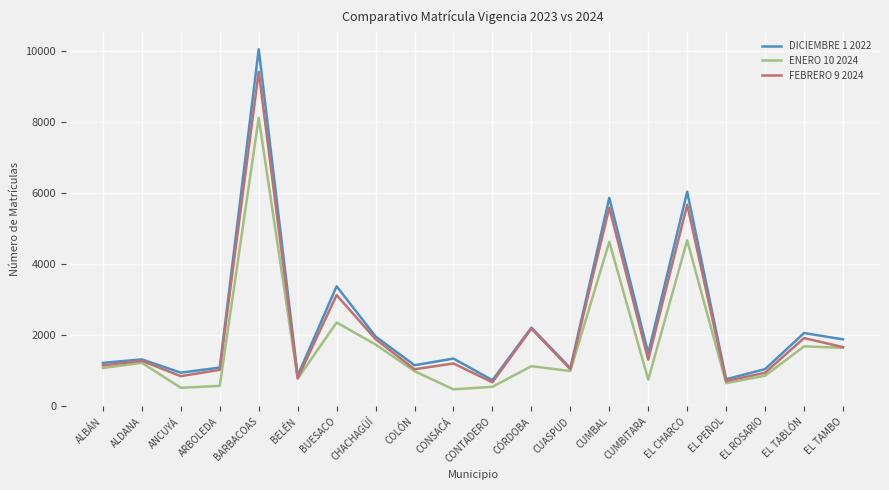

The DICIEMBRE 1 2022 series shows 418 at EL PEÑOL. True or false?

False